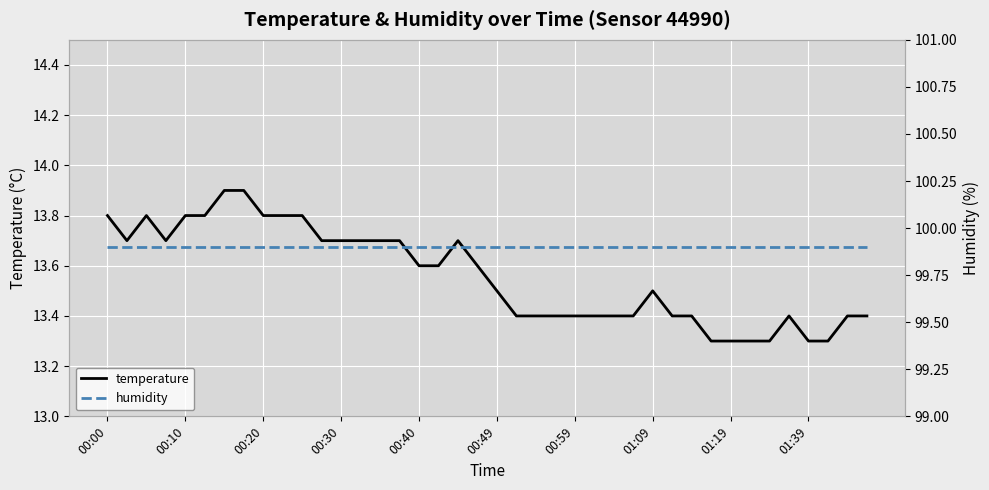

The temperature series shows 13.3 at 01:39. True or false?

True